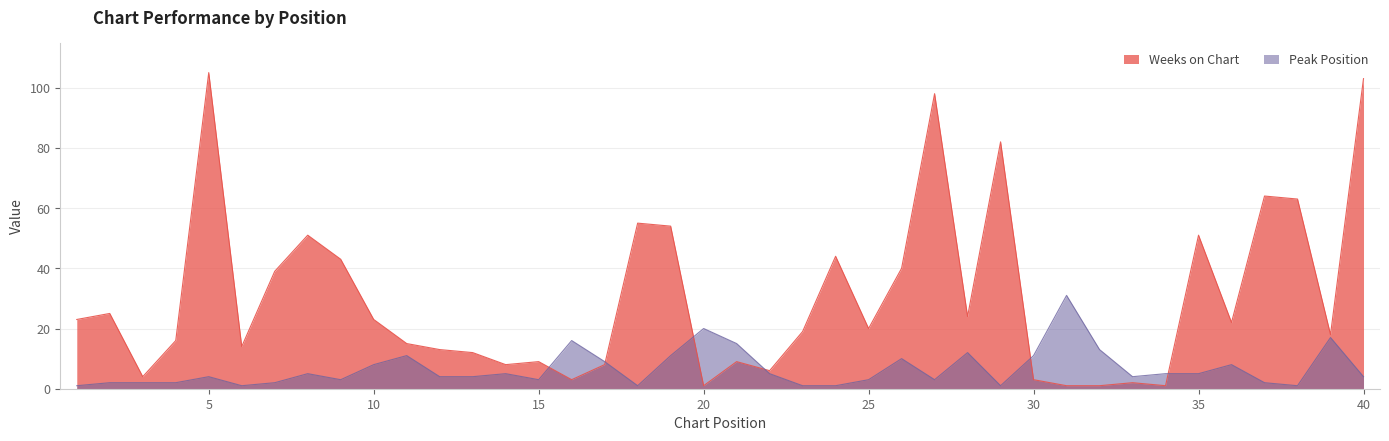

Between which two adjacent categories do Peak Position and Weeks on Chart first intersect?

15 and 16